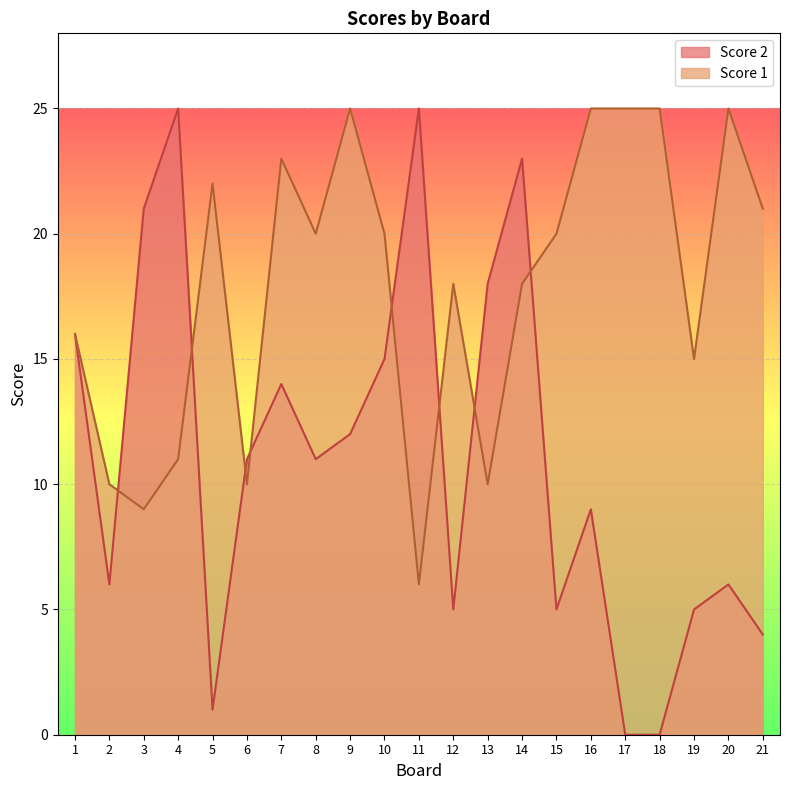

What is the value of the Score 1 point at the 1st from the left?

16